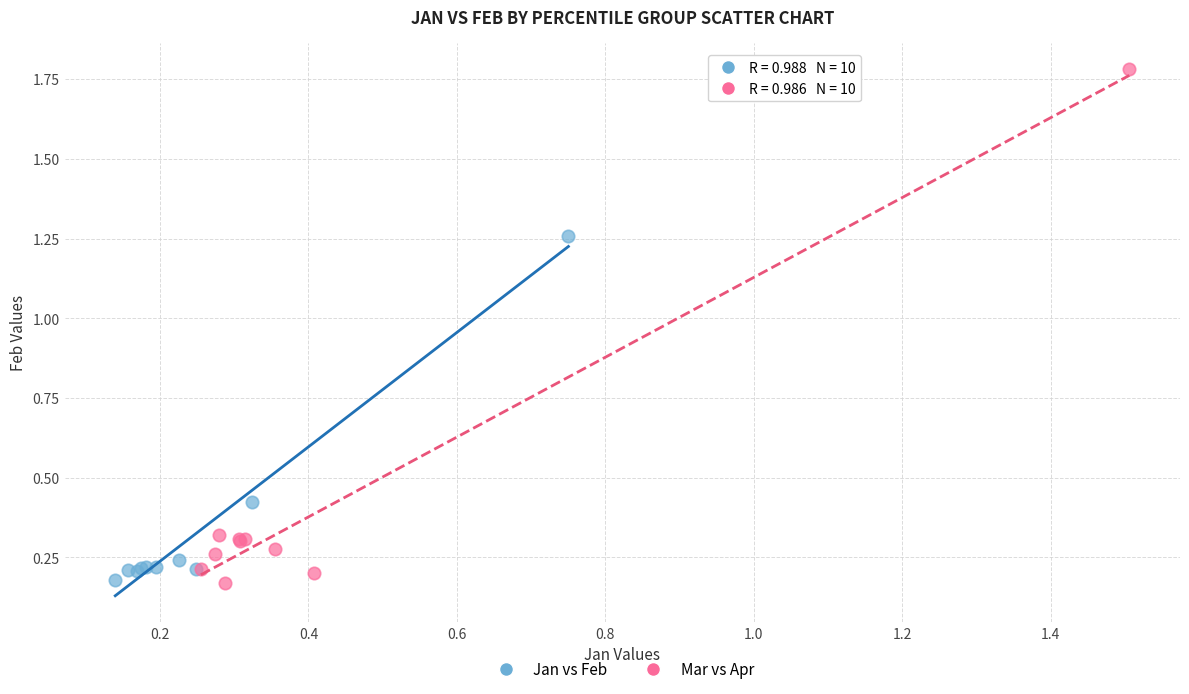

Which series has the largest Y range (max minus min)?

Mar vs Apr